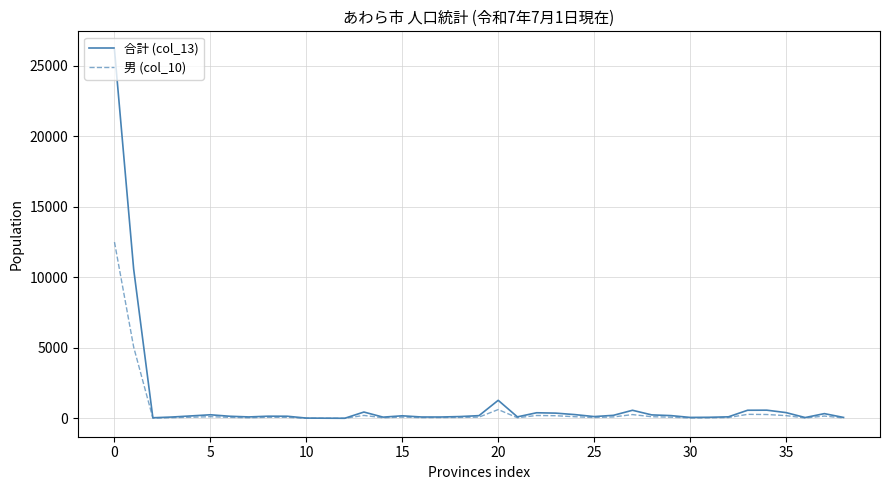

Rank the series by their maximum value, from highest to lowest.

合計 (col_13), 男 (col_10)